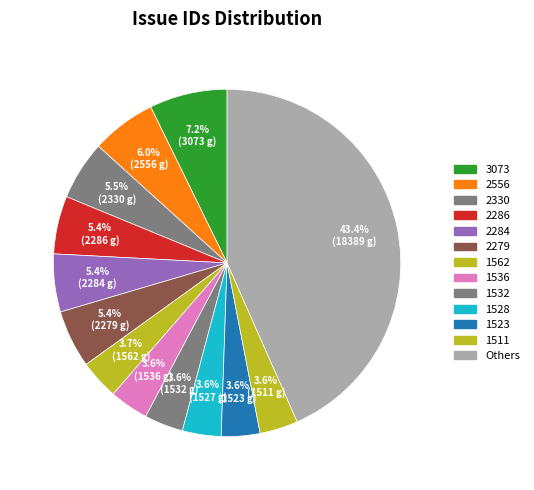

True or false: 2284 accounts for 19% of the total.

False